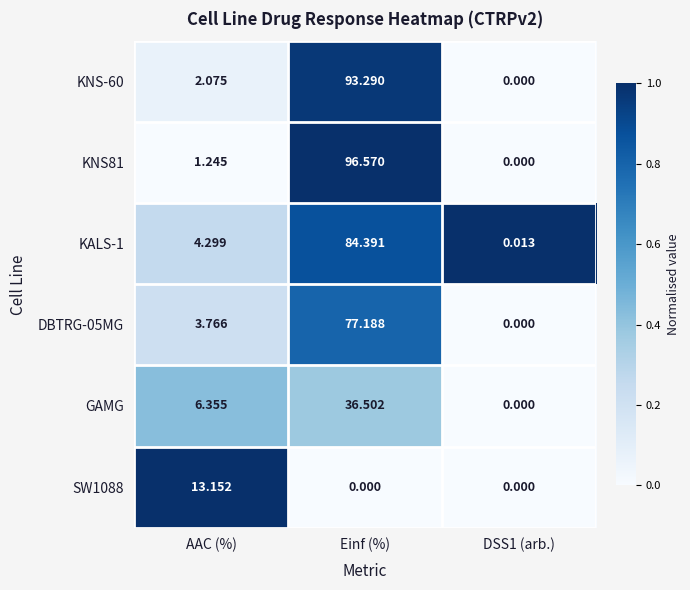

Which series has the widest spread of values?

KNS81